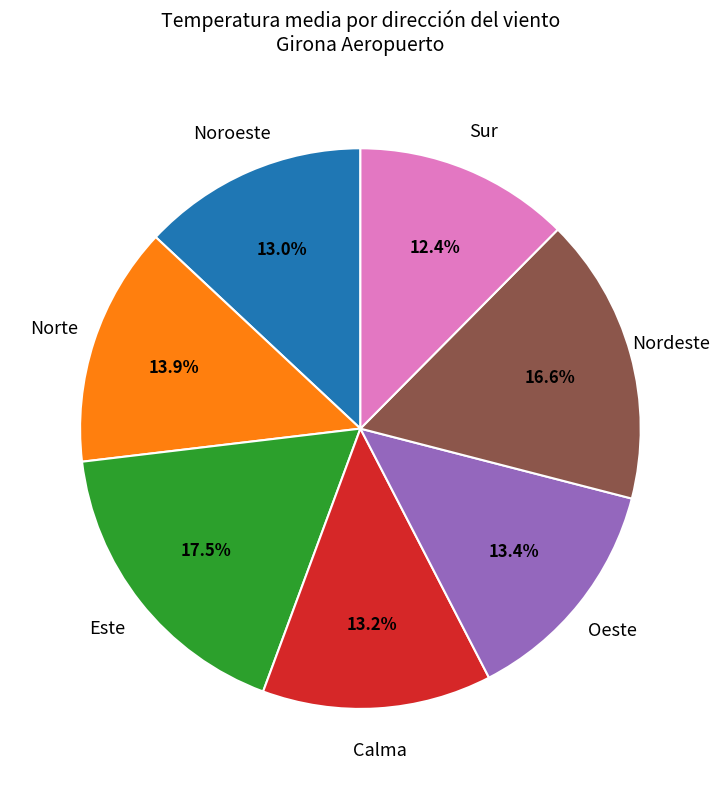

To the nearest percent, what percentage of the pie is Noroeste?

13%